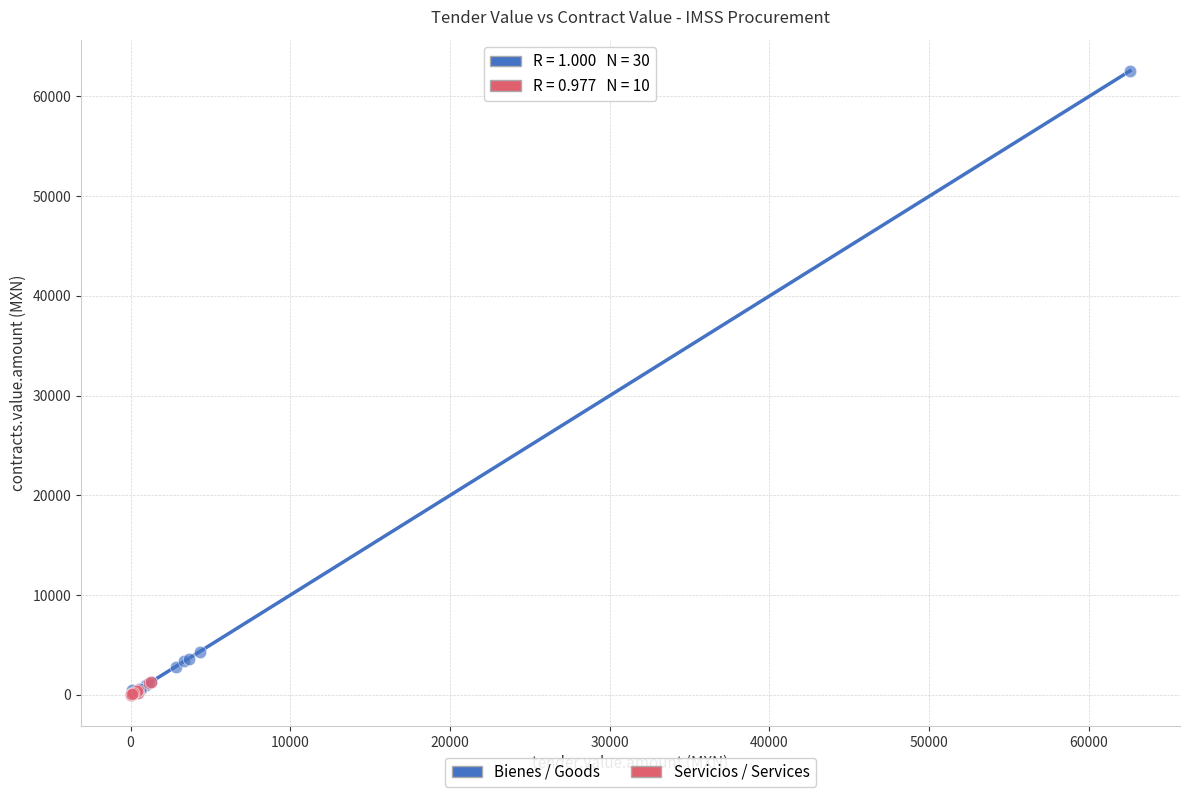

What are all the series names shown in the legend?

Bienes / Goods, Servicios / Services